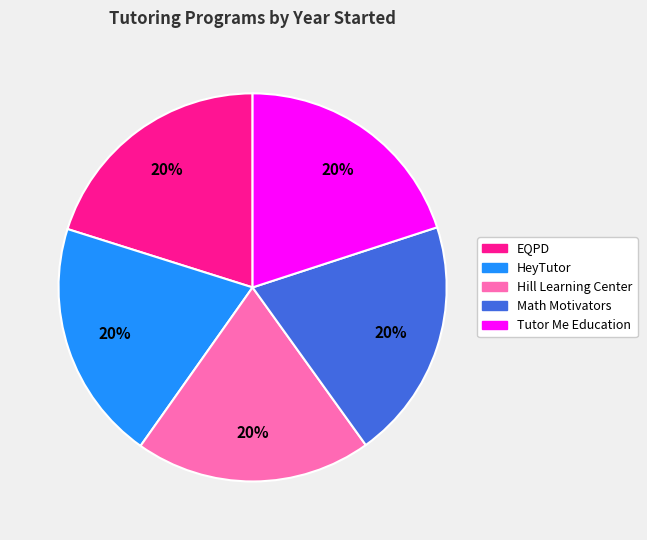

Is the sum of Tutor Me Education and EQPD greater than half?

No